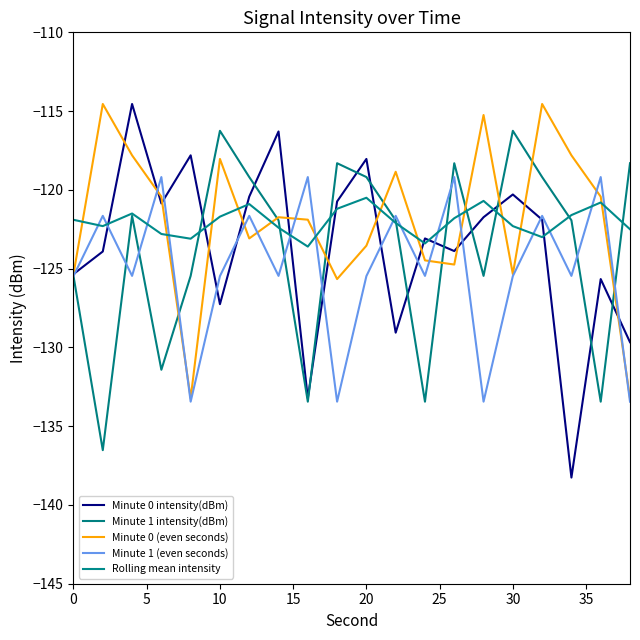

How many intersections are there between Minute 1 (even seconds) and Minute 0 intensity(dBm)?

14